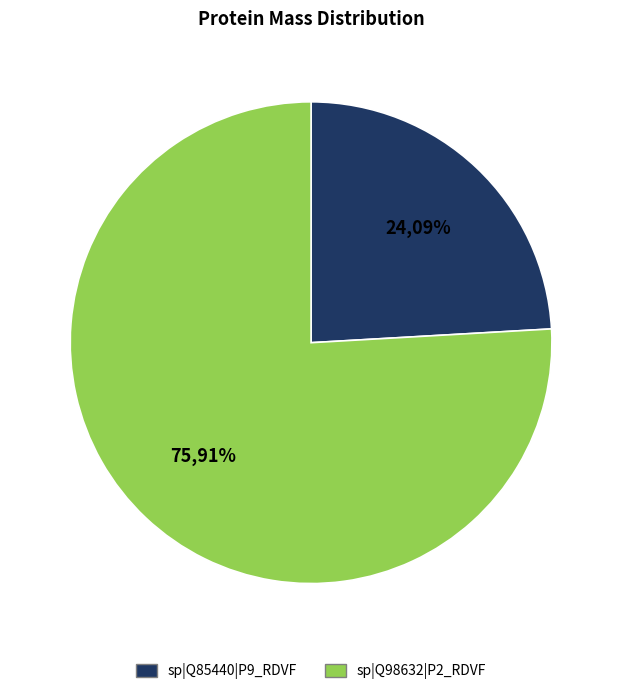

True or false: sp|Q85440|P9_RDVF accounts for 30% of the total.

False